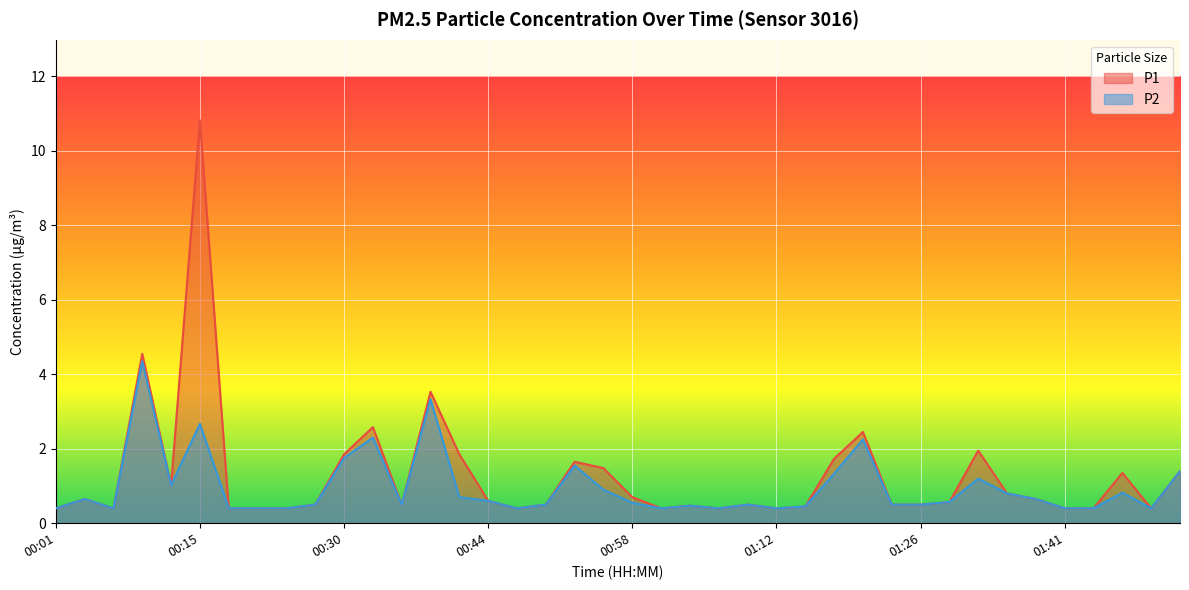

What is the value of the P1 point at the 24th from the left?

0.4